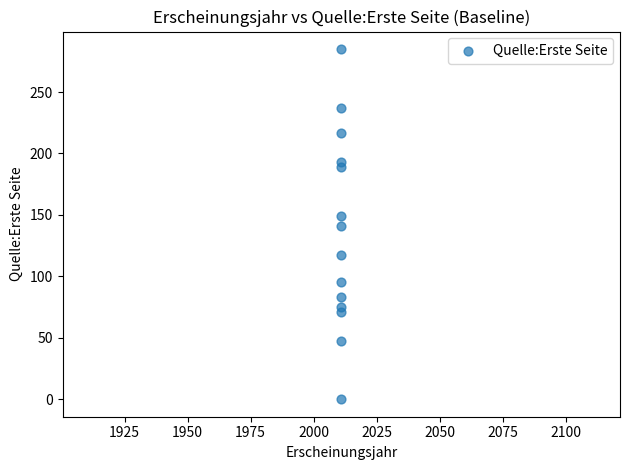

What is the range of Y values (max minus min)?

285